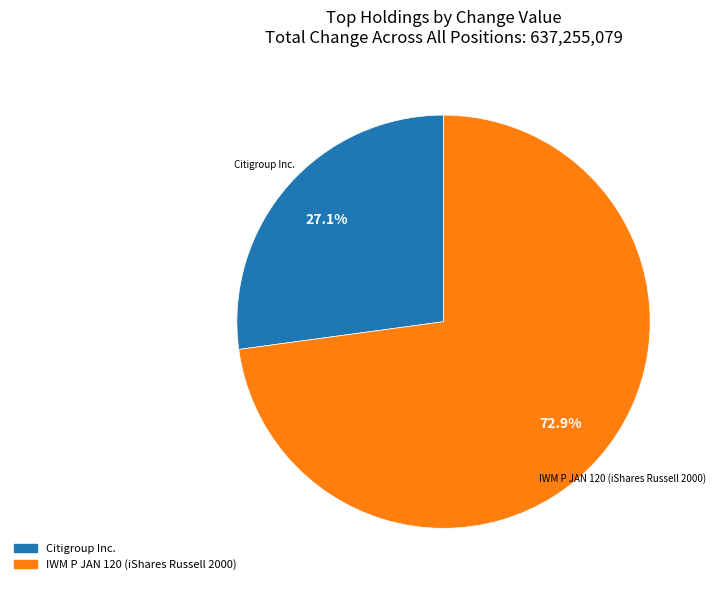

How many slices are in this pie chart?

2